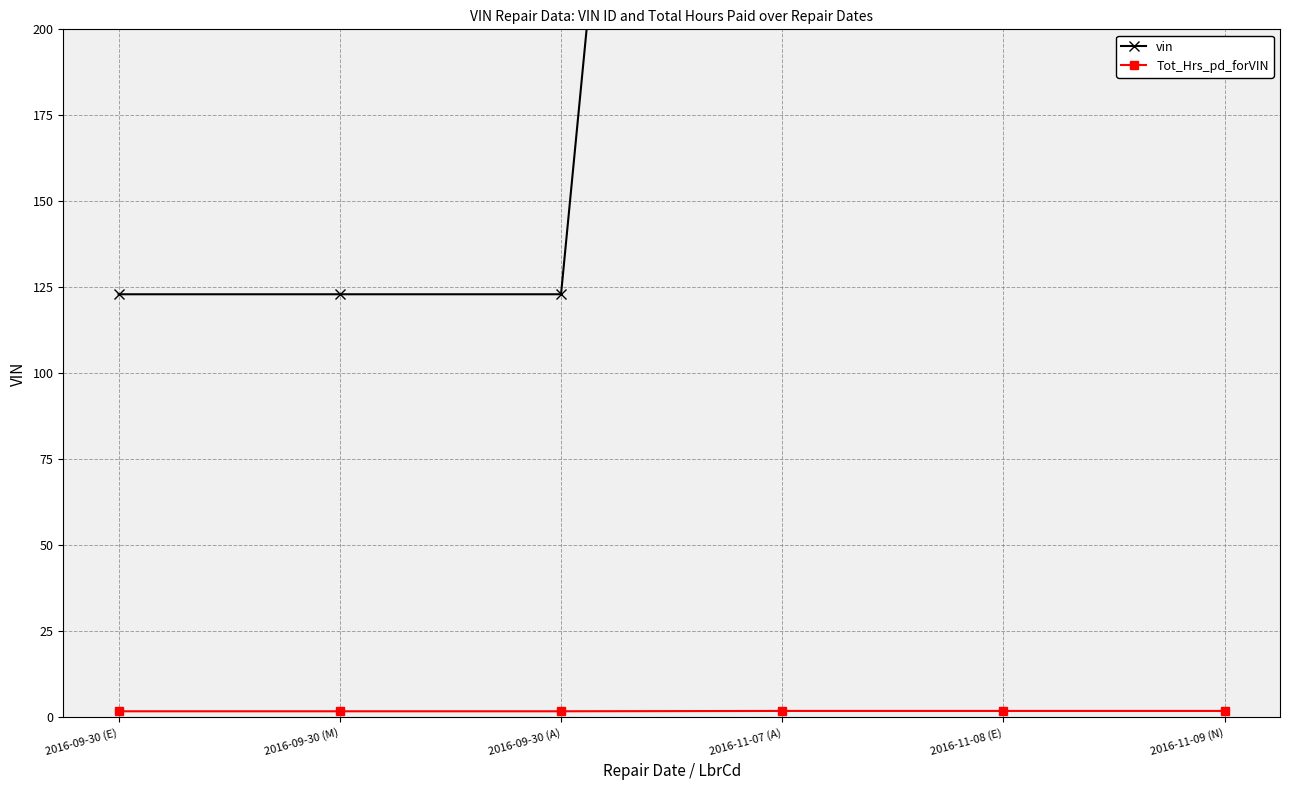

List the labels in order of Tot_Hrs_pd_forVIN value, smallest first.

2016-09-30 (E), 2016-09-30 (M), 2016-09-30 (A), 2016-11-07 (A), 2016-11-08 (E), 2016-11-09 (N)